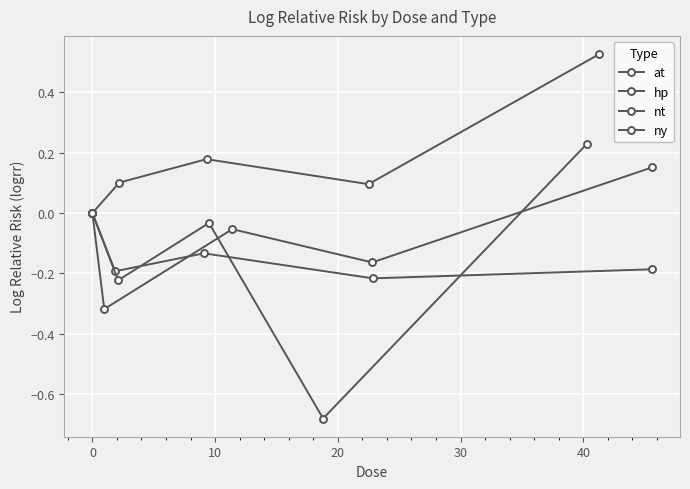

What value does the ny series have at 10?

-0.1